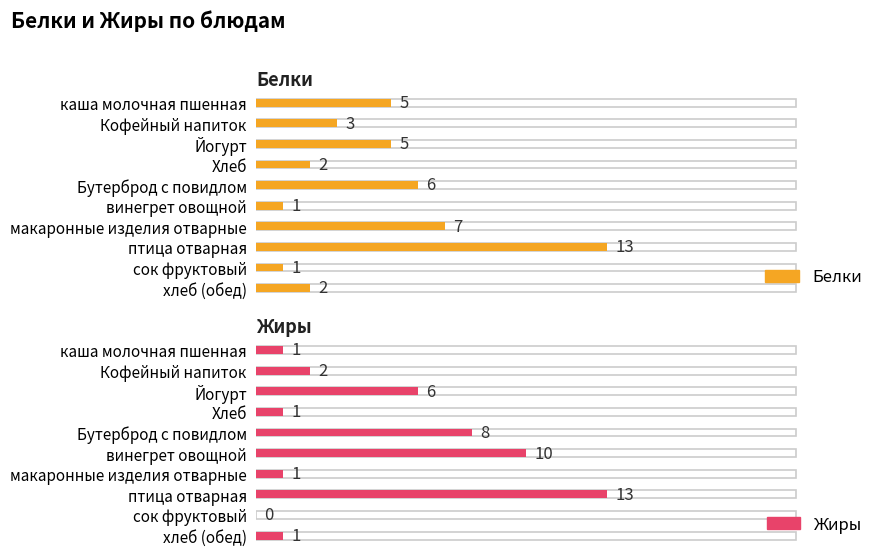

What is the difference between the second highest and minimum values in the Белки series?

6